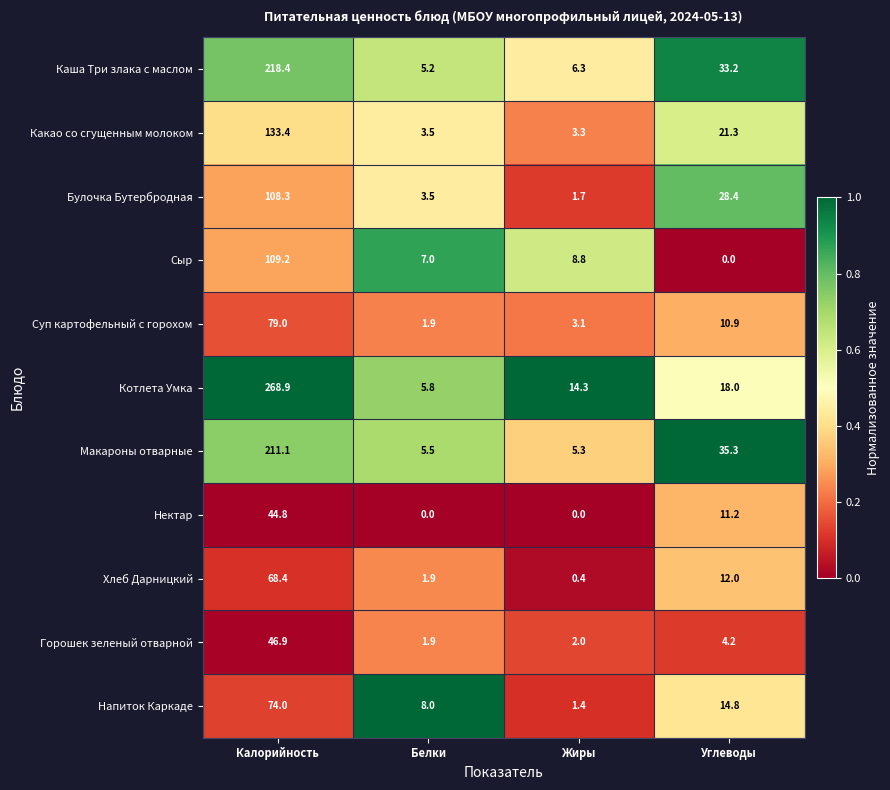

What is the difference between the Хлеб Дарницкий values at Жиры and Белки?

1.5